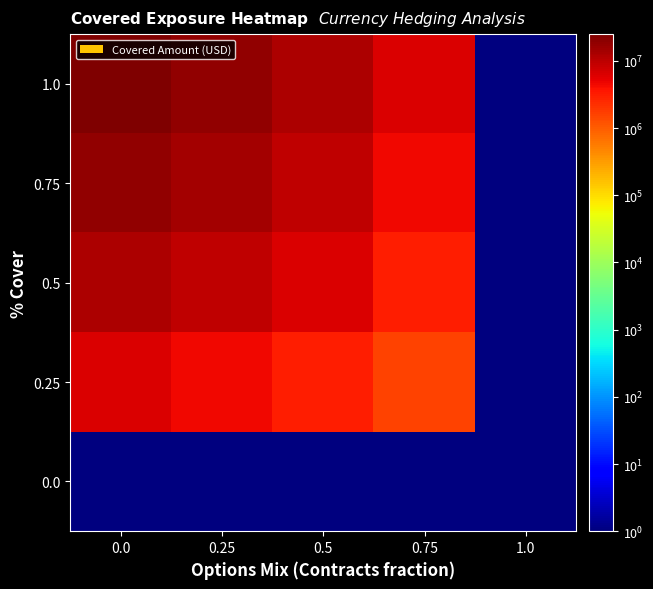

At how many categories does at least one series exceed 17770540?

2